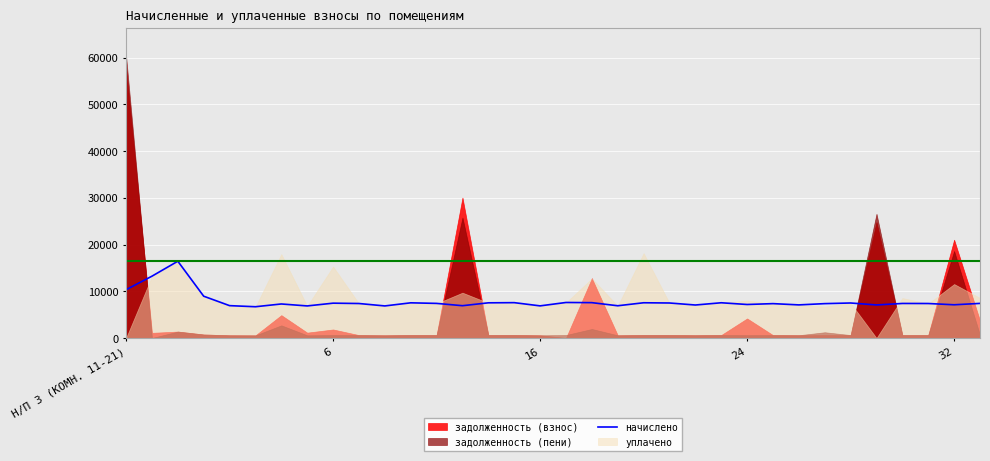

What is the average value?

7839.5